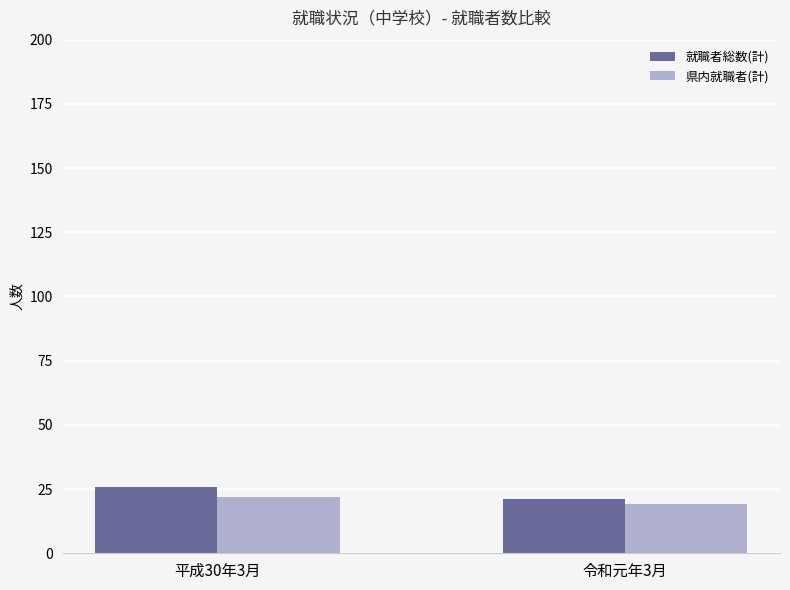

What is the difference between the maximum and minimum values in the 県内就職者(計) series?

3